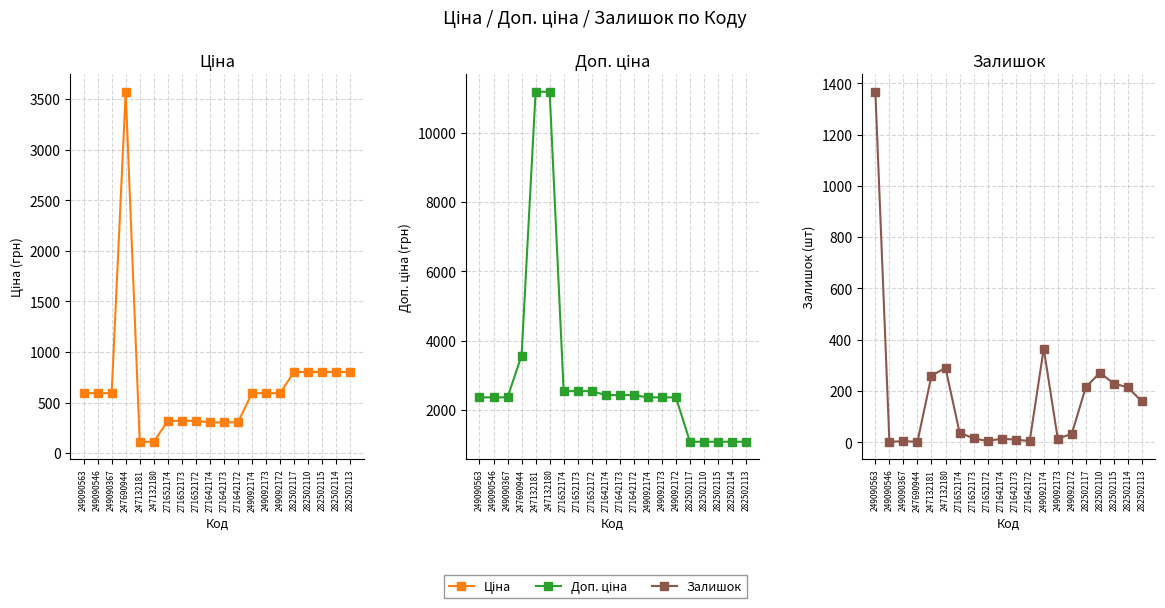

Does the chart display data point markers on the line(s)?

Yes